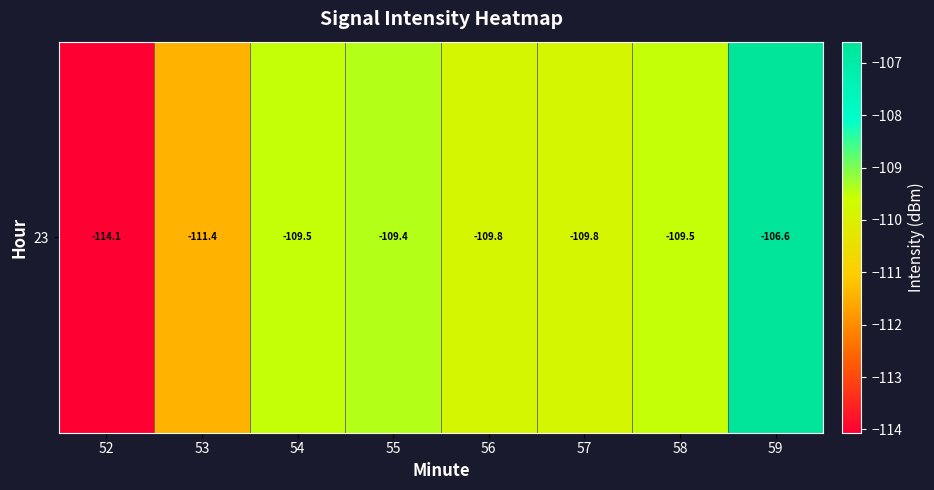

What is the sum of the values at 56 and 55?

-219.2